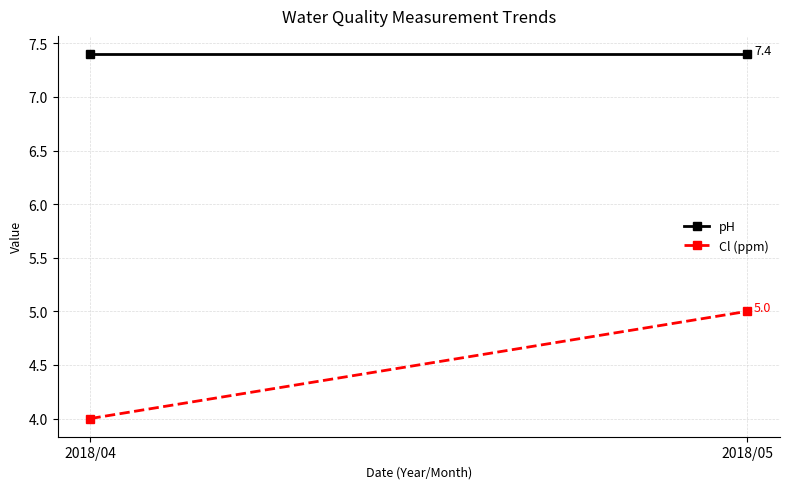

True or false: pH has a value of 7.4 at 2018/04.

True